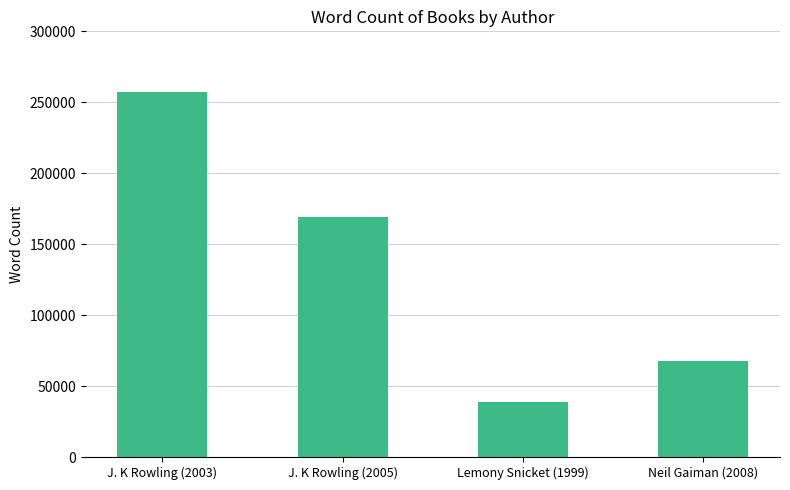

Reading left to right, list all the values displayed in this chart.

257045	168923	39074	67800